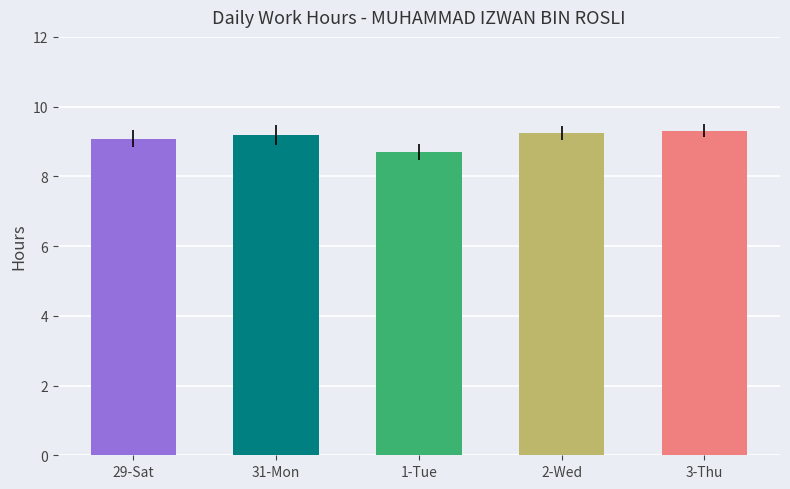

Where does the data first go above 9?

29-Sat